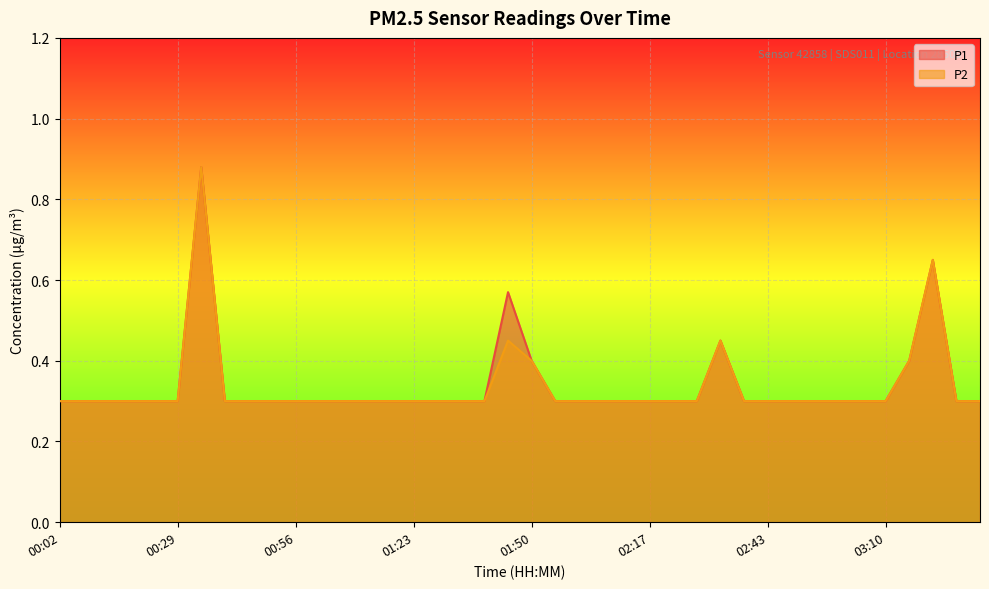

How many interior local peaks does the P2 series have?

4